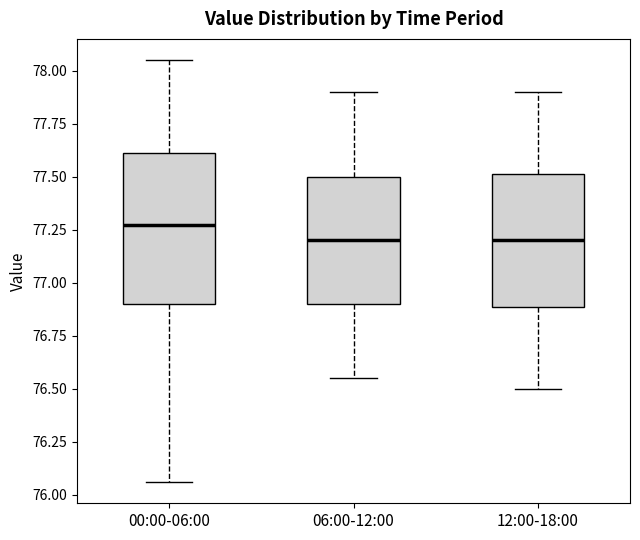

Comparing the boxes themselves (not the whiskers), which one is the tallest?

00:00-06:00